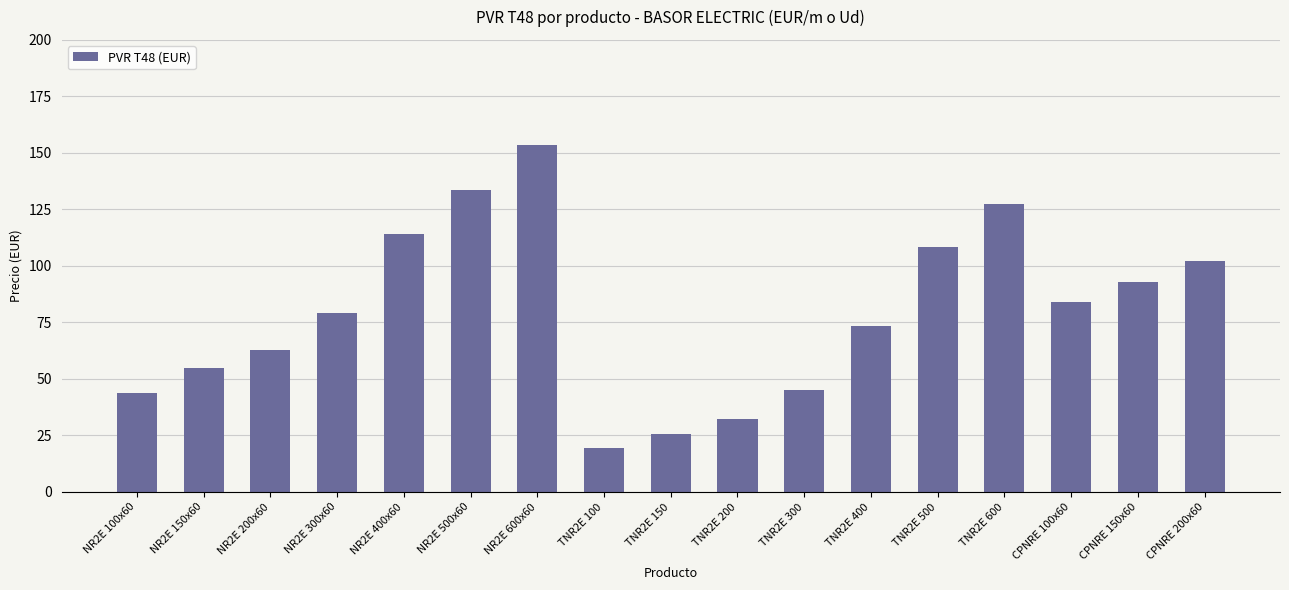

Which has a higher value, TNR2E 200 or TNR2E 150?

TNR2E 200